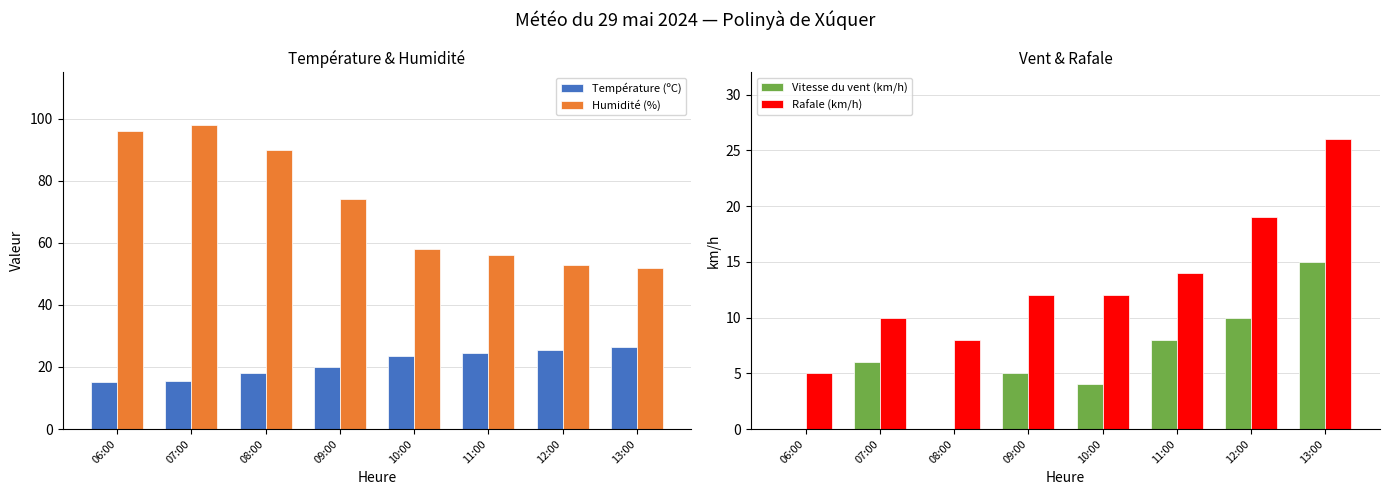

What is the label of the 4th bar from the left?

09:00